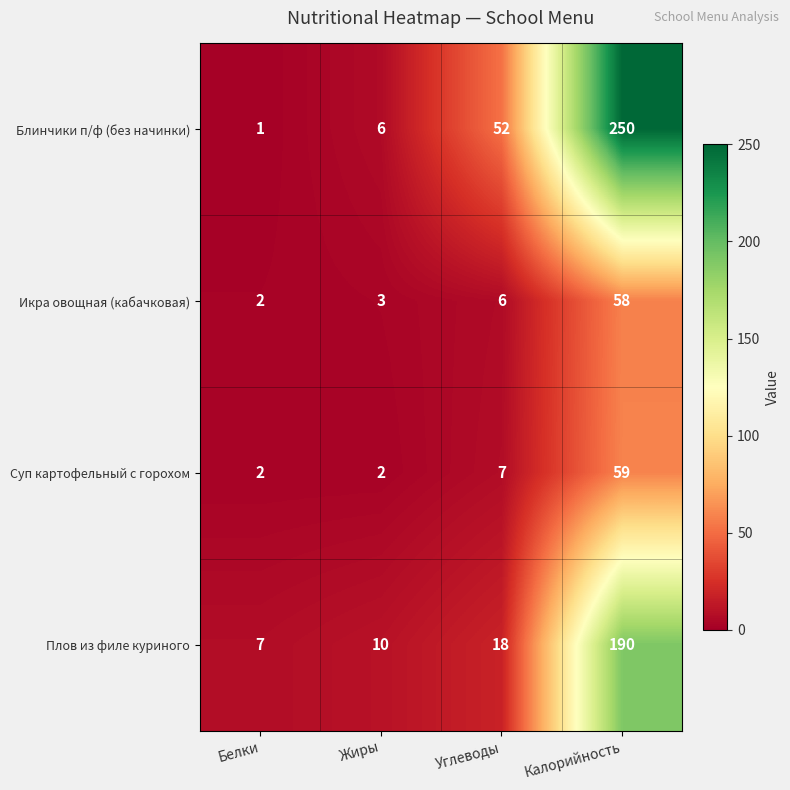

Read the Блинчики п/ф (без начинки) value at Жиры, to the nearest 10.

10